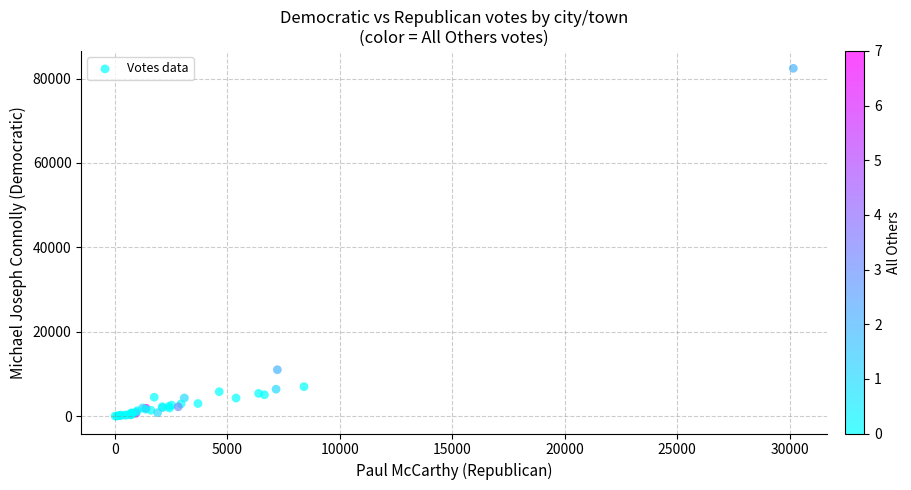

What Y value in the scatter plot is closest to 41239?

11045